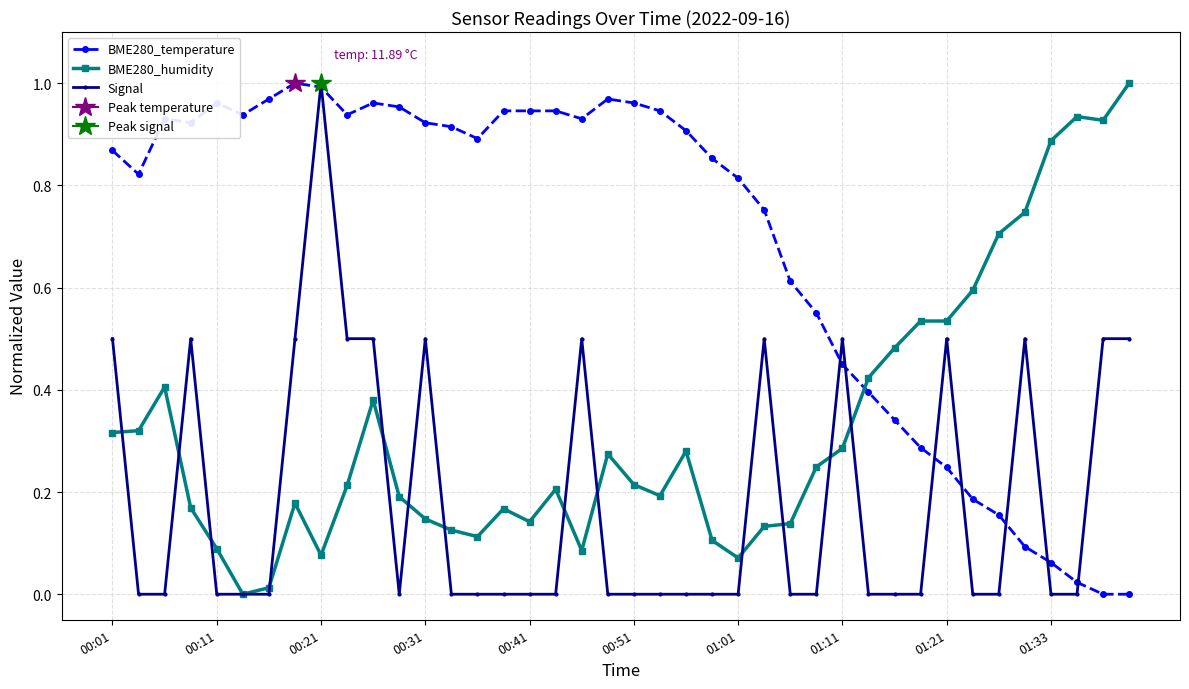

What are all the series names shown in the legend?

BME280_temperature, BME280_humidity, Signal